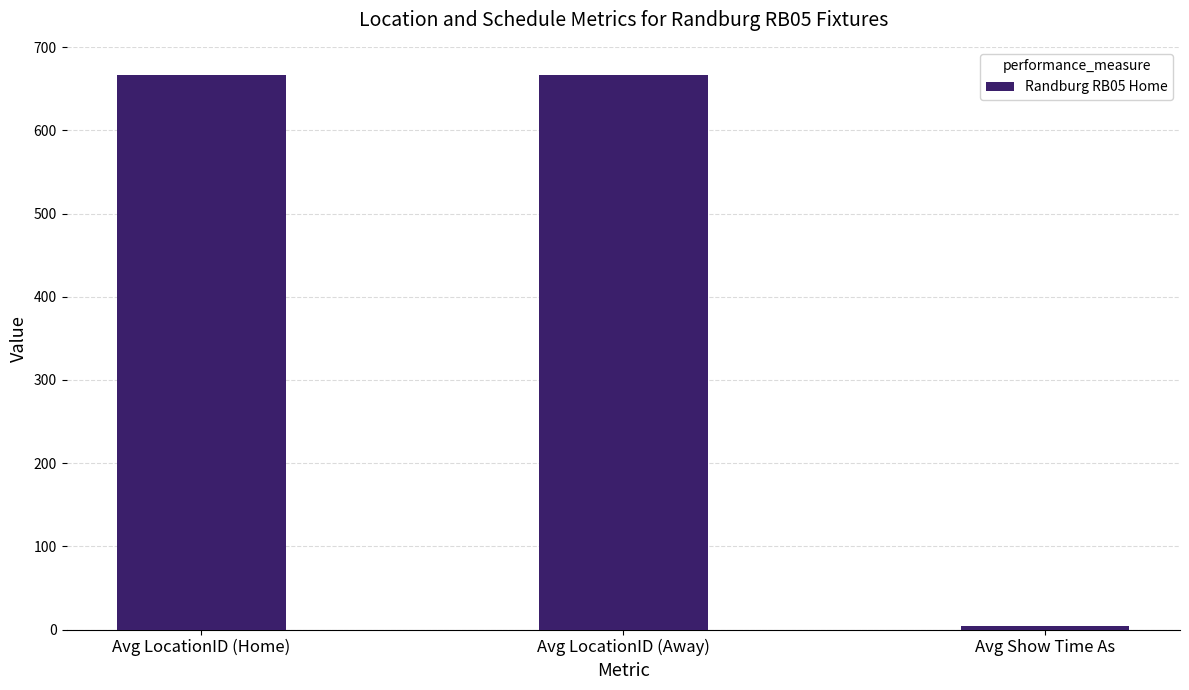

True or false: the data shows 1018 at Avg LocationID (Home).

False